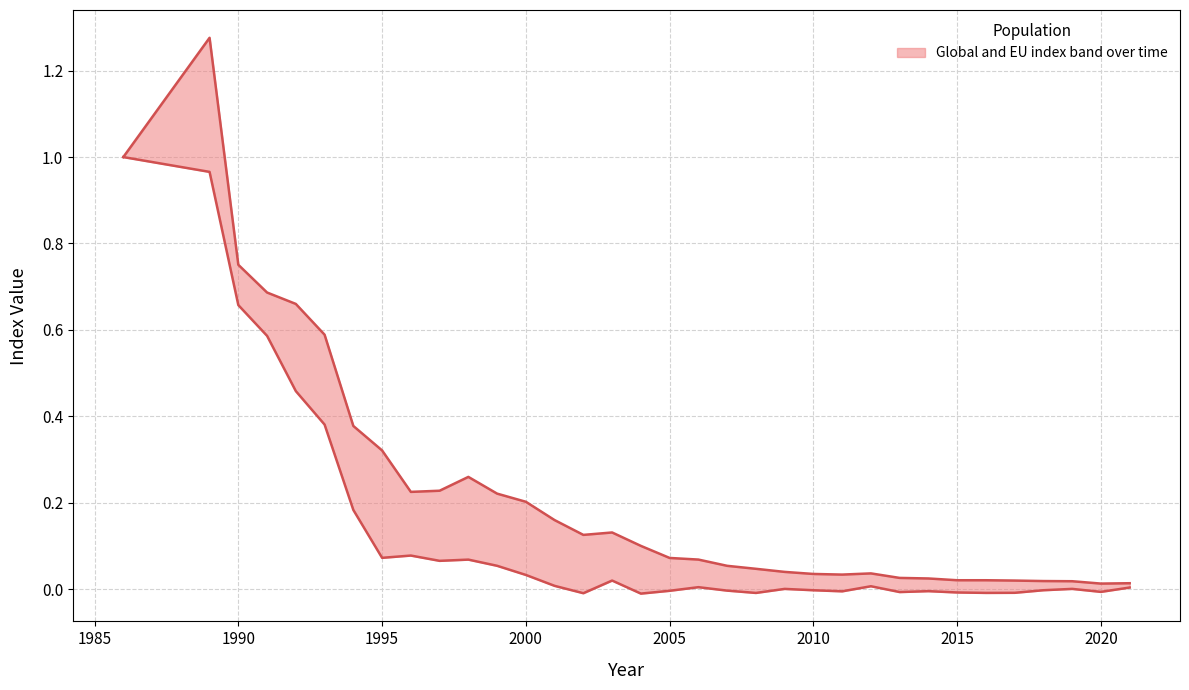

List the series in order of their peak value, highest first.

Global, EU